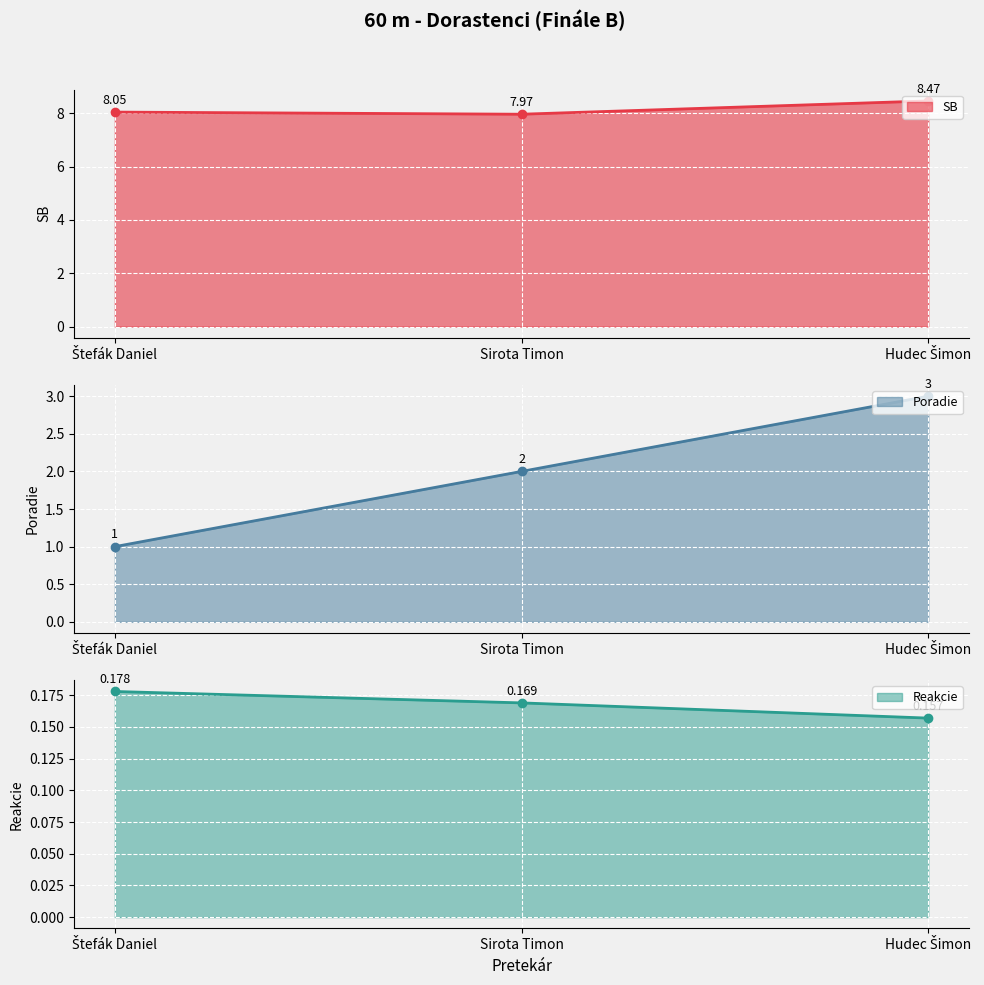

Reading left to right, extract all data points from this chart.

SB: 8.1	8.0	8.5
Poradie: 1.0	2.0	3.0
Reakcie: 0.2	0.2	0.2